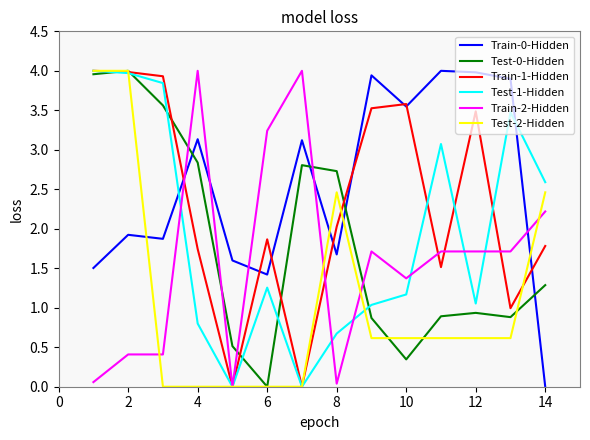

True or false: Test-2-Hidden and Train-0-Hidden cross at least once.

True